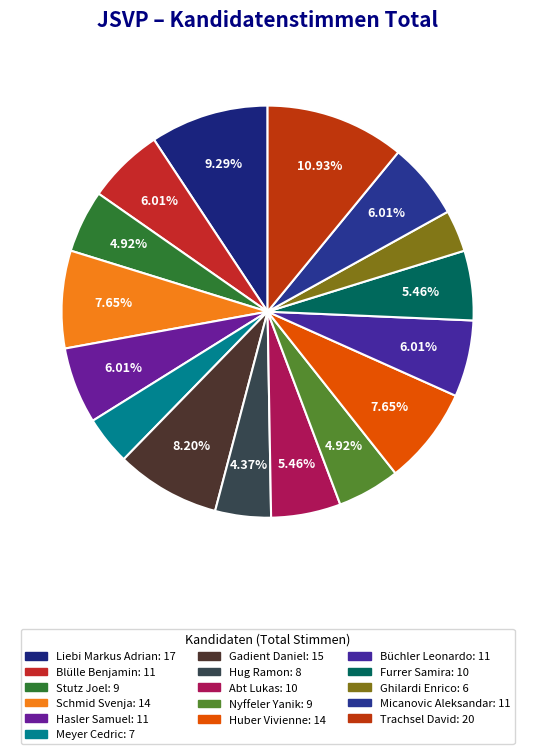

To the nearest percent, what is the combined percentage of Schmid Svenja and Furrer Samira?

13%